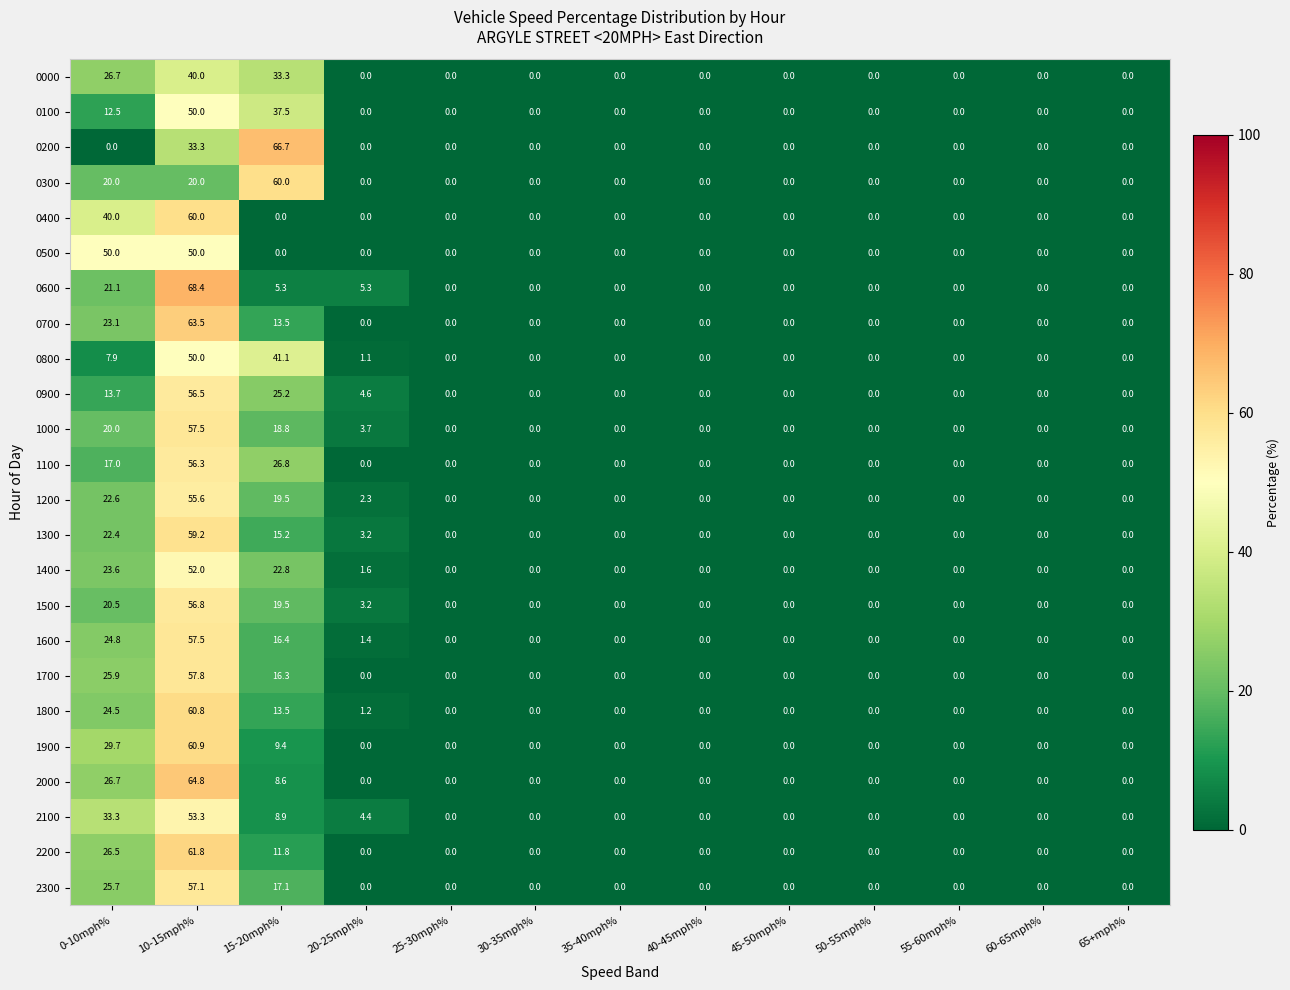

At how many categories does at least one series exceed 24?

3